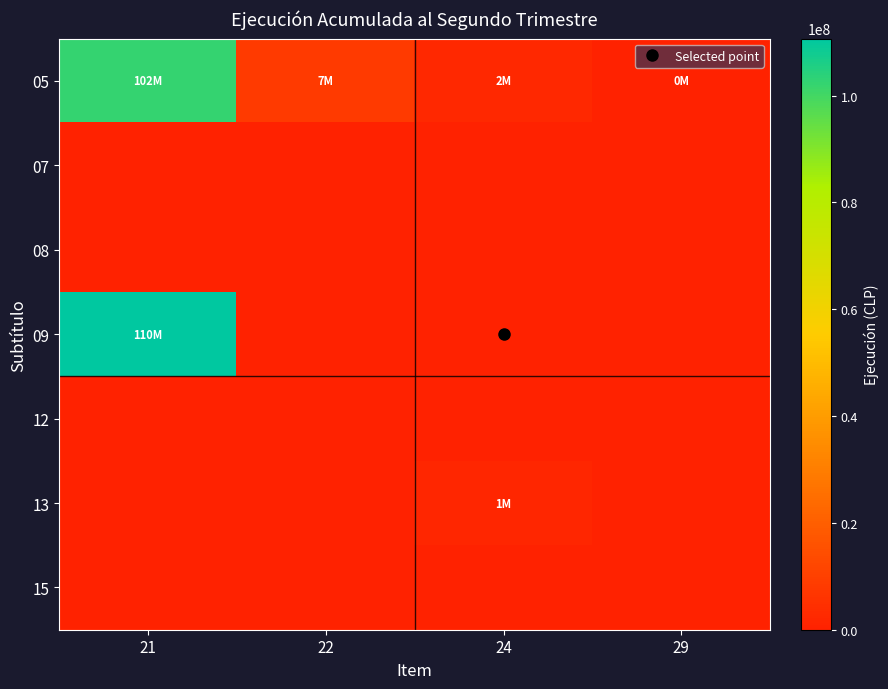

What is the maximum value shown in the chart?

110662799